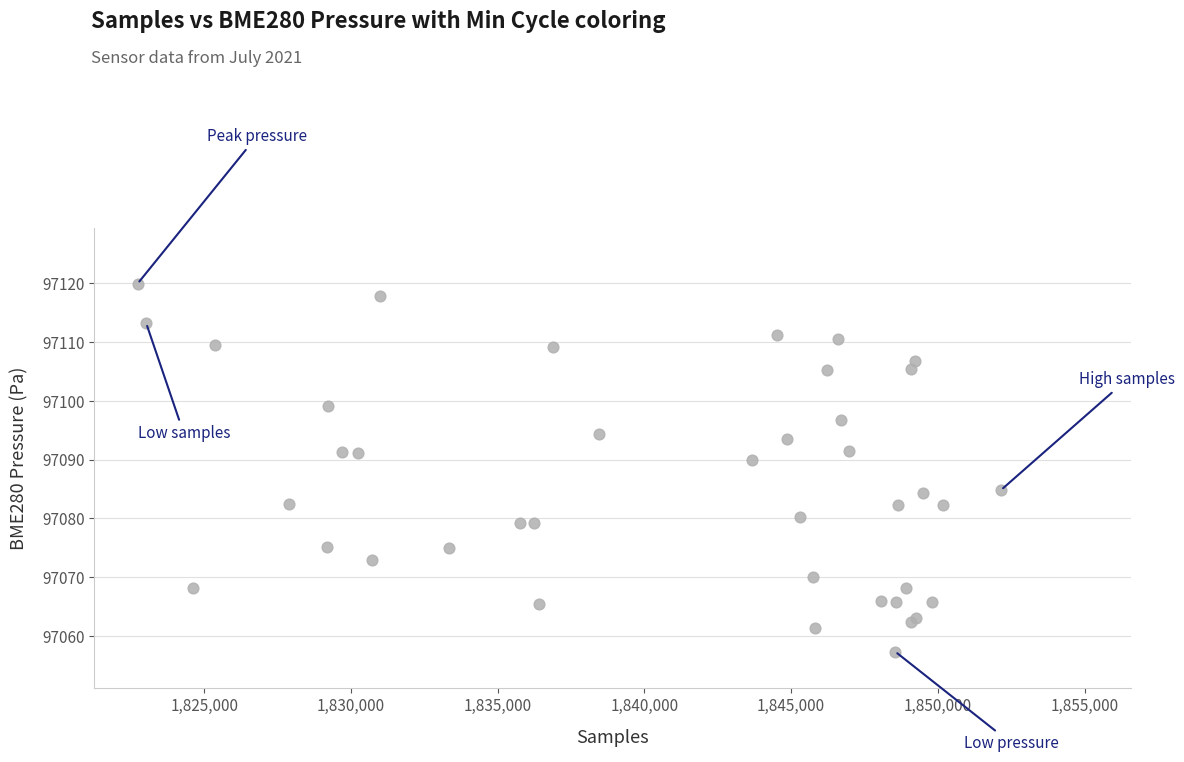

What Y value in the scatter plot is closest to 97088?

97089.9